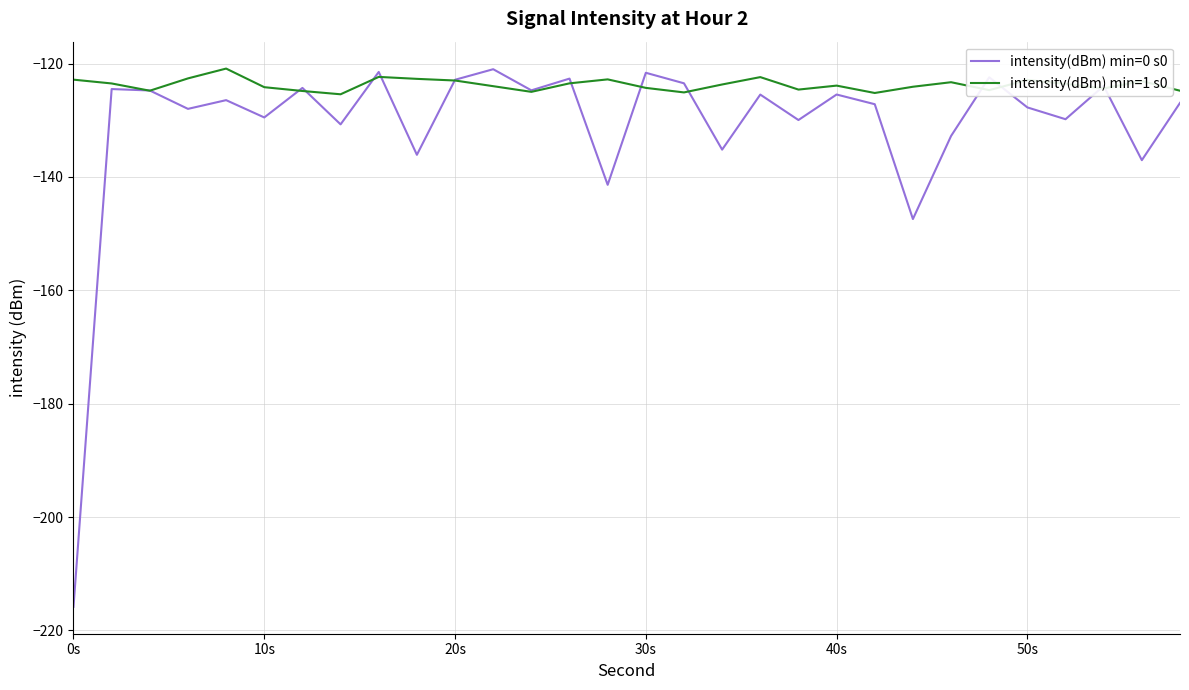

In intensity(dBm) min=0 s0, how many points are higher than both neighbors (excluding endpoints)?

11